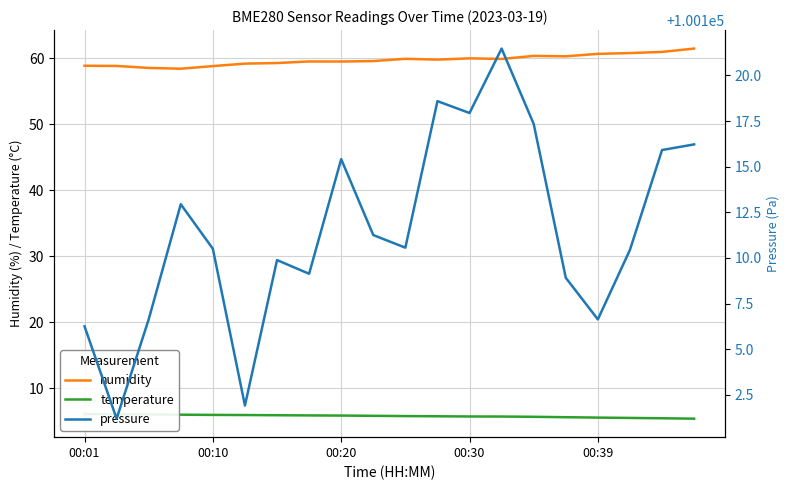

What is the smallest value displayed?

5.4